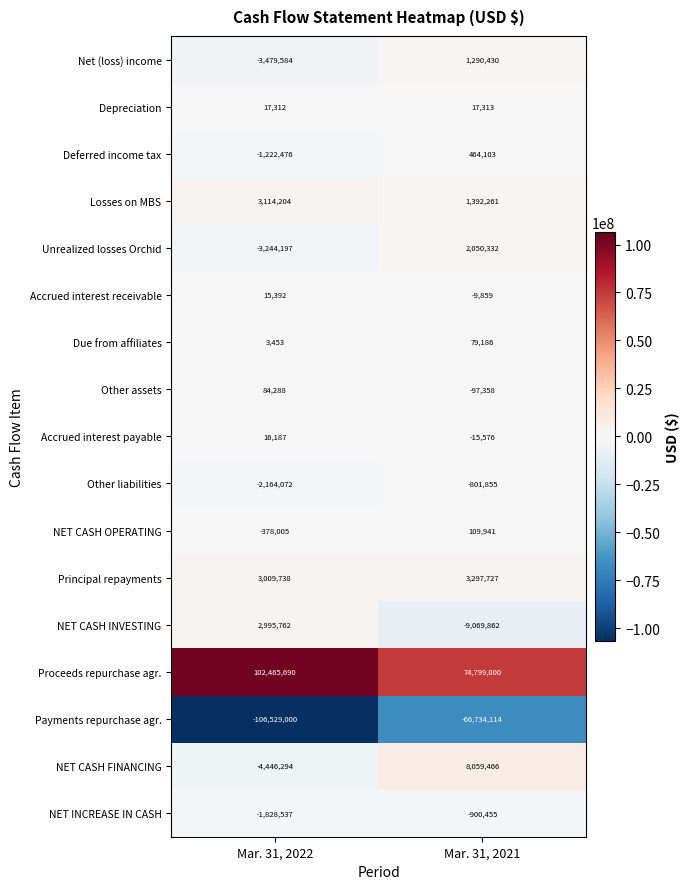

Which series changed the most between Mar. 31, 2022 and Mar. 31, 2021?

Payments repurchase agr.